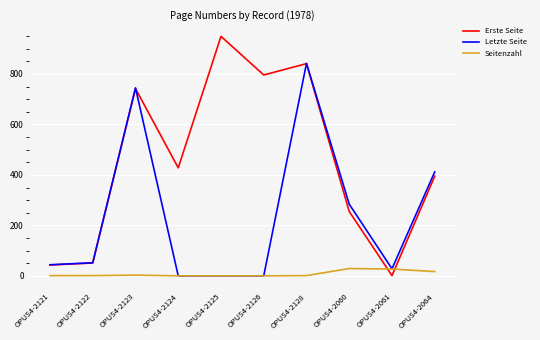

True or false: Erste Seite has a value of 51 at OPUS4-2122.

True